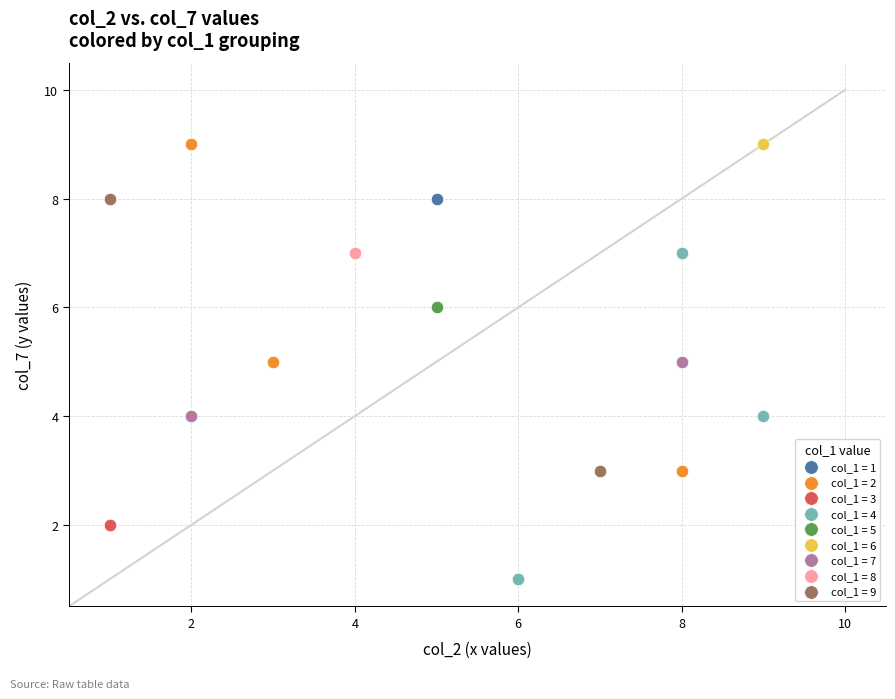

What are all the series names shown in the legend?

col_1 = 1, col_1 = 2, col_1 = 3, col_1 = 4, col_1 = 5, col_1 = 6, col_1 = 7, col_1 = 8, col_1 = 9